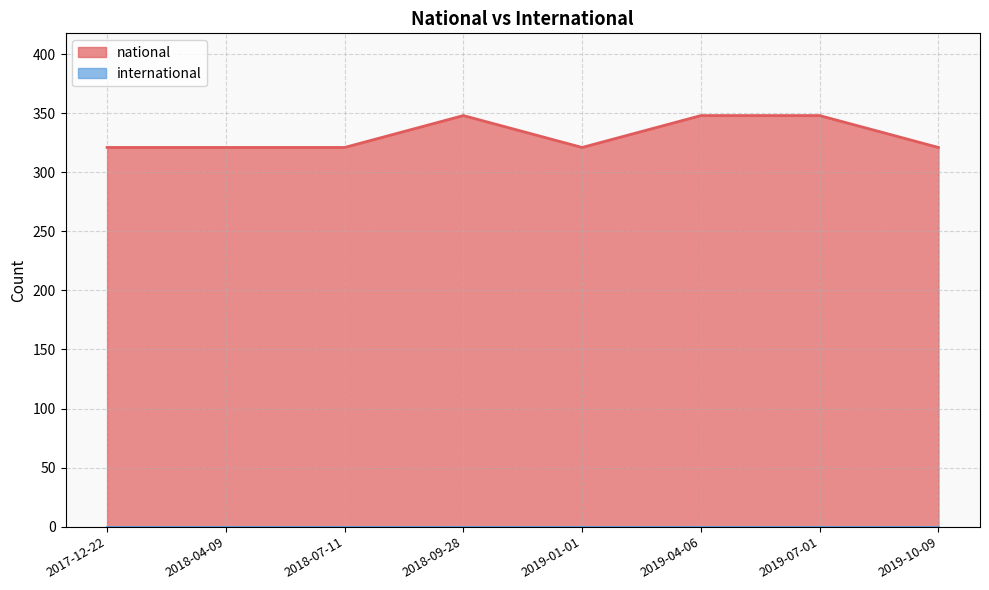

Which has a higher value, 2019-04-06 or 2018-04-09?

2019-04-06